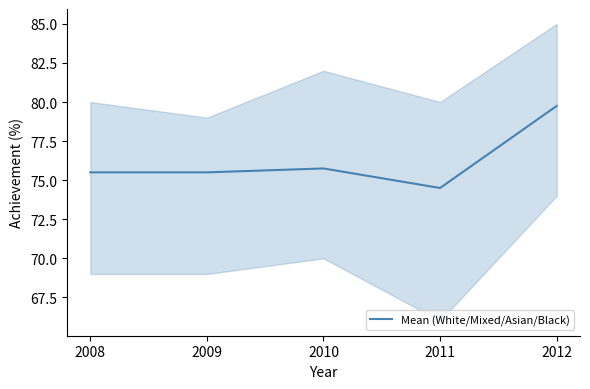

Reading right to left, list all the values displayed in this chart.

79.8	74.5	75.8	75.5	75.5